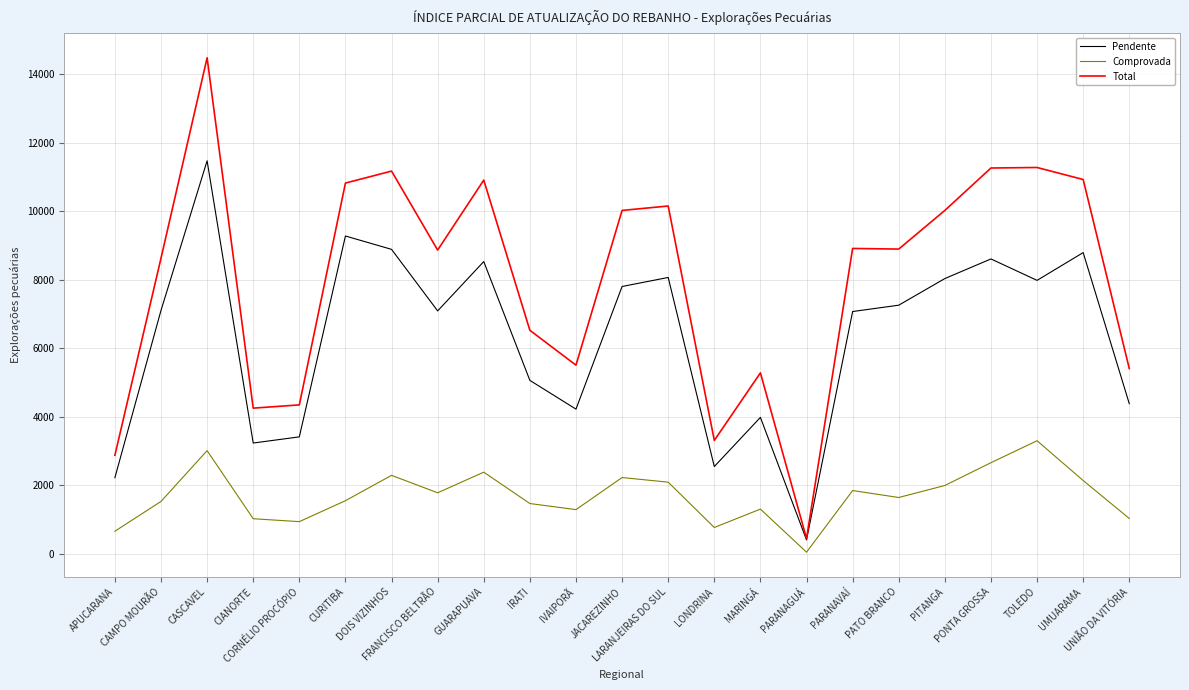

What position from the right is FRANCISCO BELTRÃO?

16